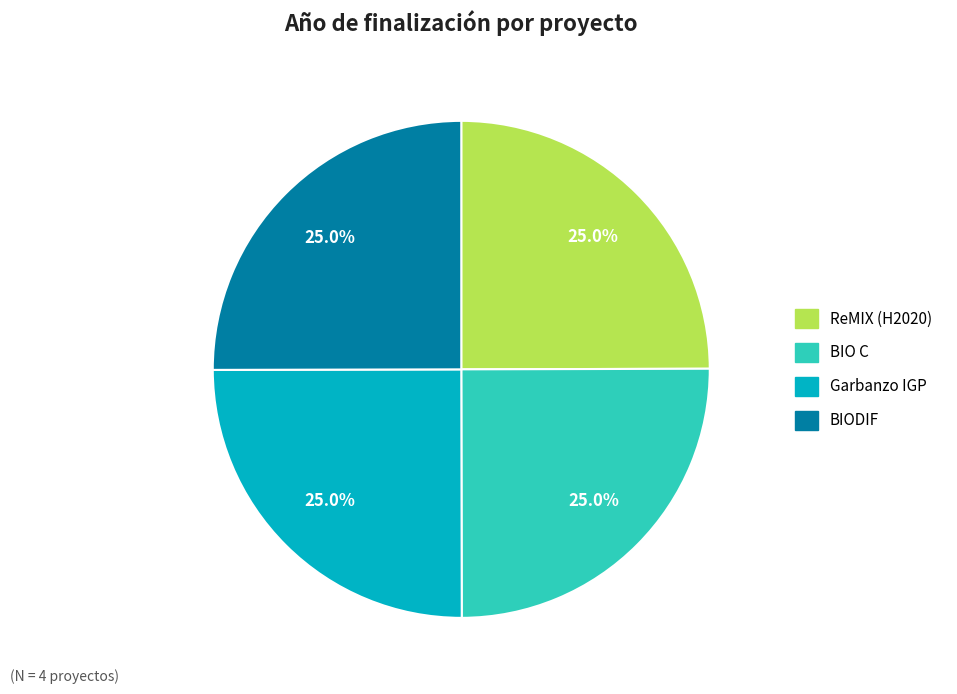

What is the ratio of the value at Garbanzo IGP to the value at BIODIF?

1.0